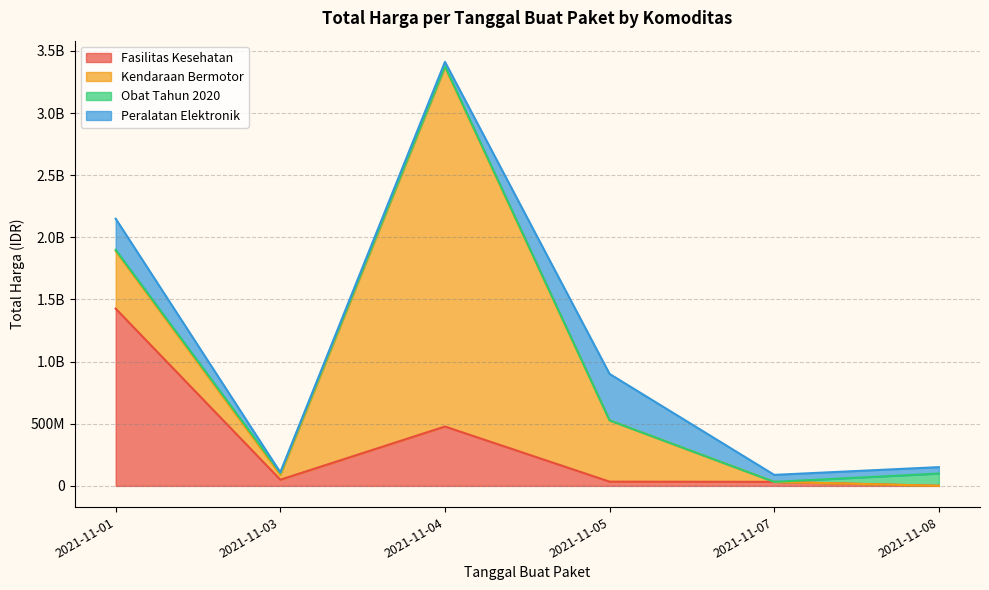

The Kendaraan Bermotor series shows 0 at 2021-11-08. True or false?

True